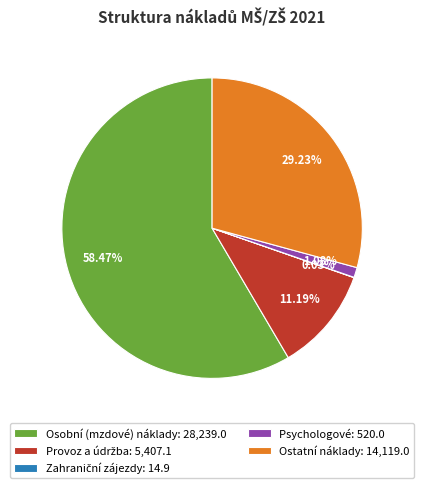

Combined, do Osobní (mzdové) náklady: 28,239.0 and Ostatní náklady: 14,119.0 account for over 50%?

Yes